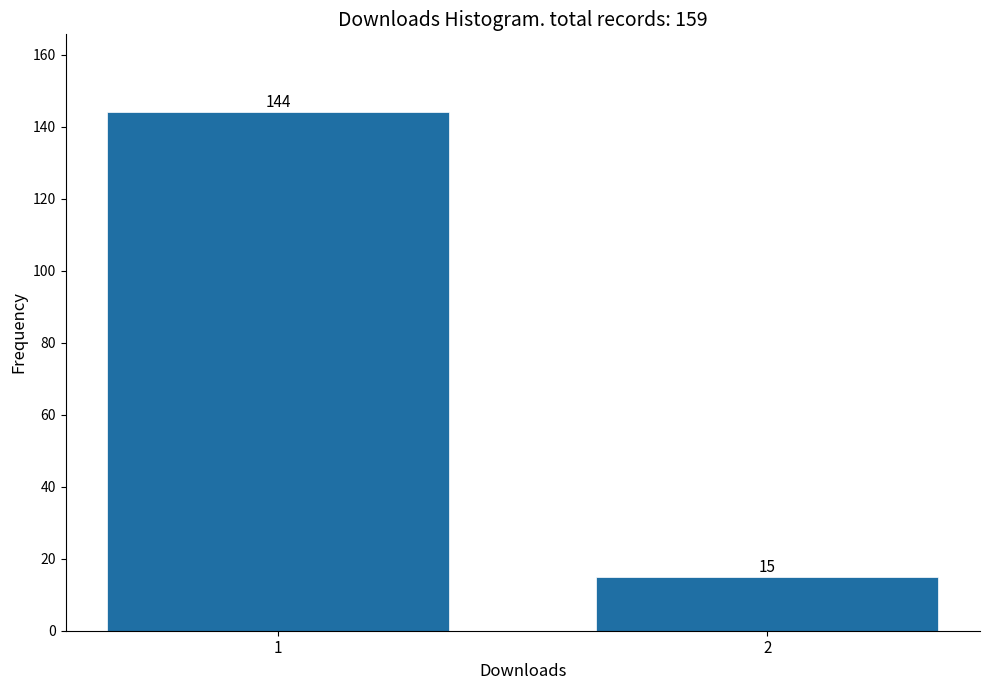

Reading right to left, extract all data points from this chart.

2=15	1=144